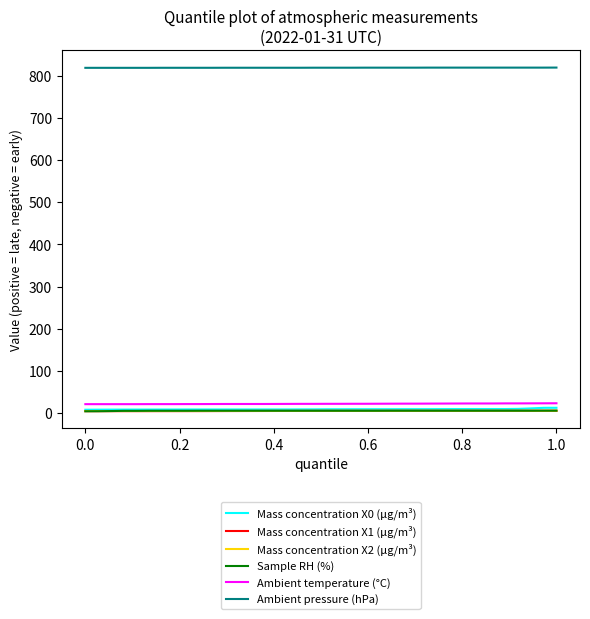

Is this an area chart (filled region under the line)?

No